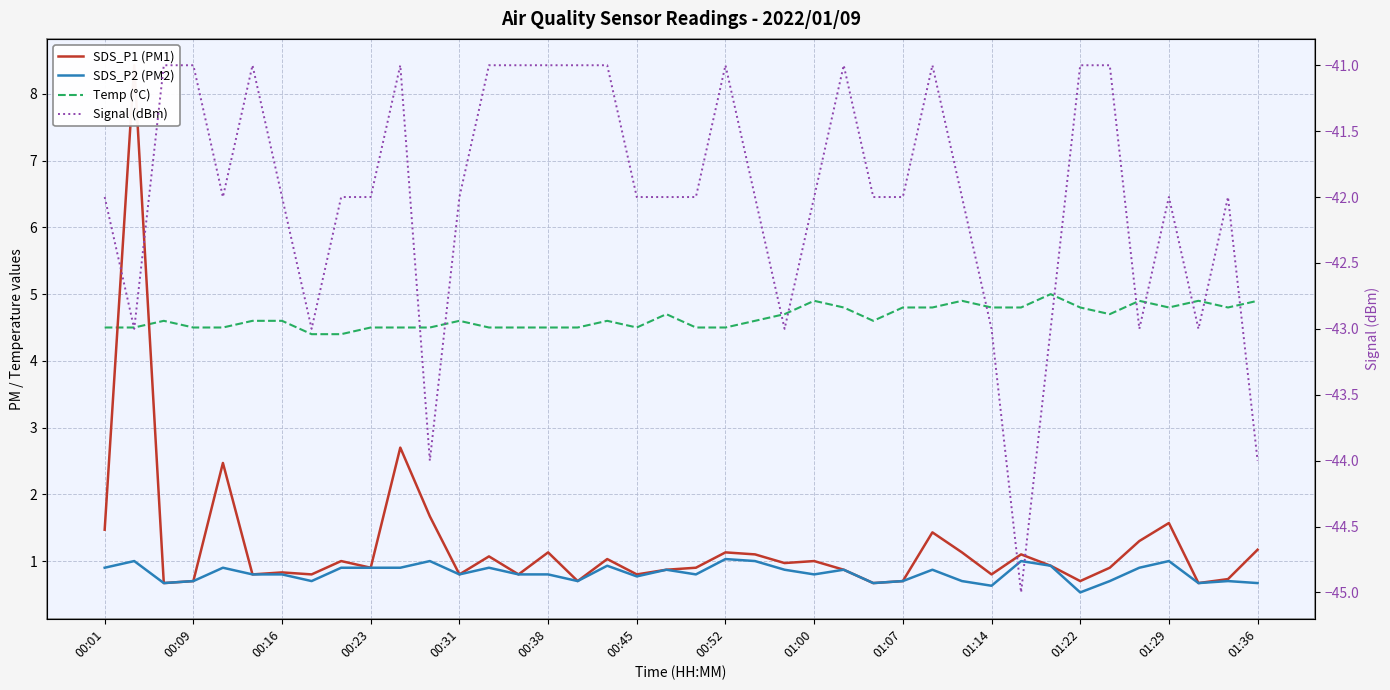

Is the value of SDS_P2 (PM2) at 32 greater than the value of Temp (°C) at 19?

No